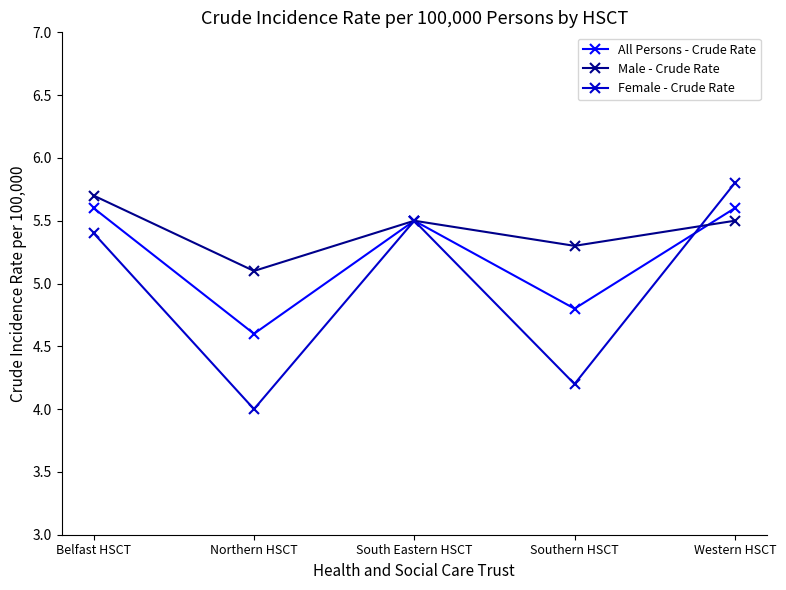

Reading right to left, list all the values displayed in this chart.

All Persons - Crude Rate: Western HSCT=5.6	Southern HSCT=4.8	South Eastern HSCT=5.5	Northern HSCT=4.6	Belfast HSCT=5.6
Male - Crude Rate: Western HSCT=5.5	Southern HSCT=5.3	South Eastern HSCT=5.5	Northern HSCT=5.1	Belfast HSCT=5.7
Female - Crude Rate: Western HSCT=5.8	Southern HSCT=4.2	South Eastern HSCT=5.5	Northern HSCT=4.0	Belfast HSCT=5.4